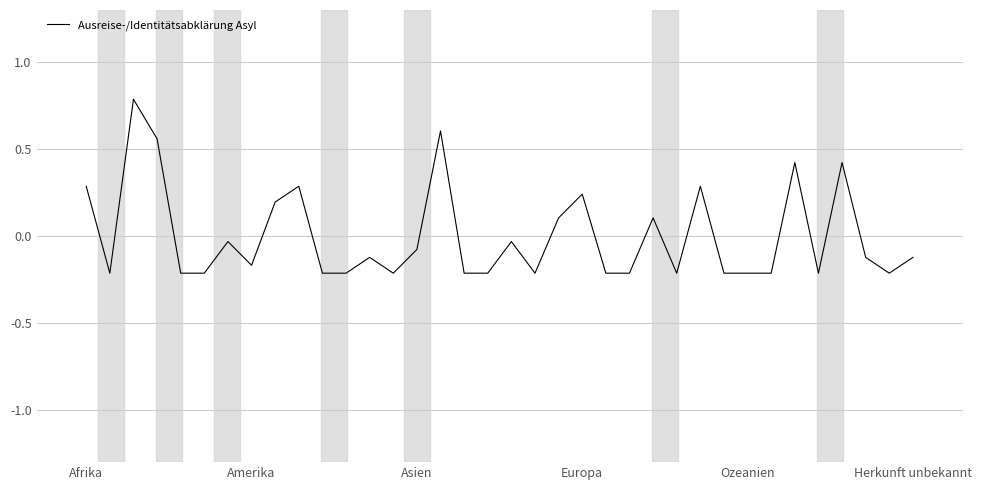

What is the greatest value displayed?

0.8